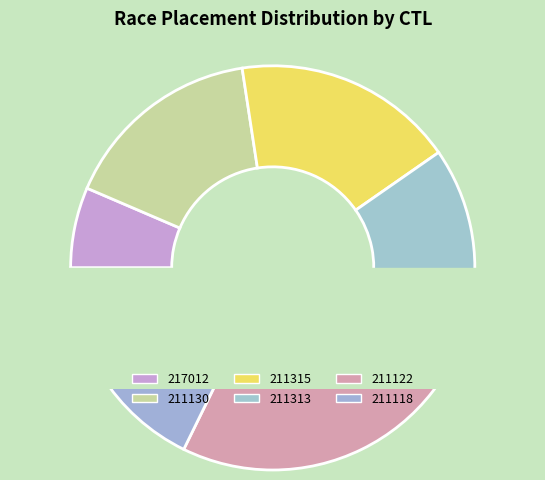

Count the number of slices in the pie.

6